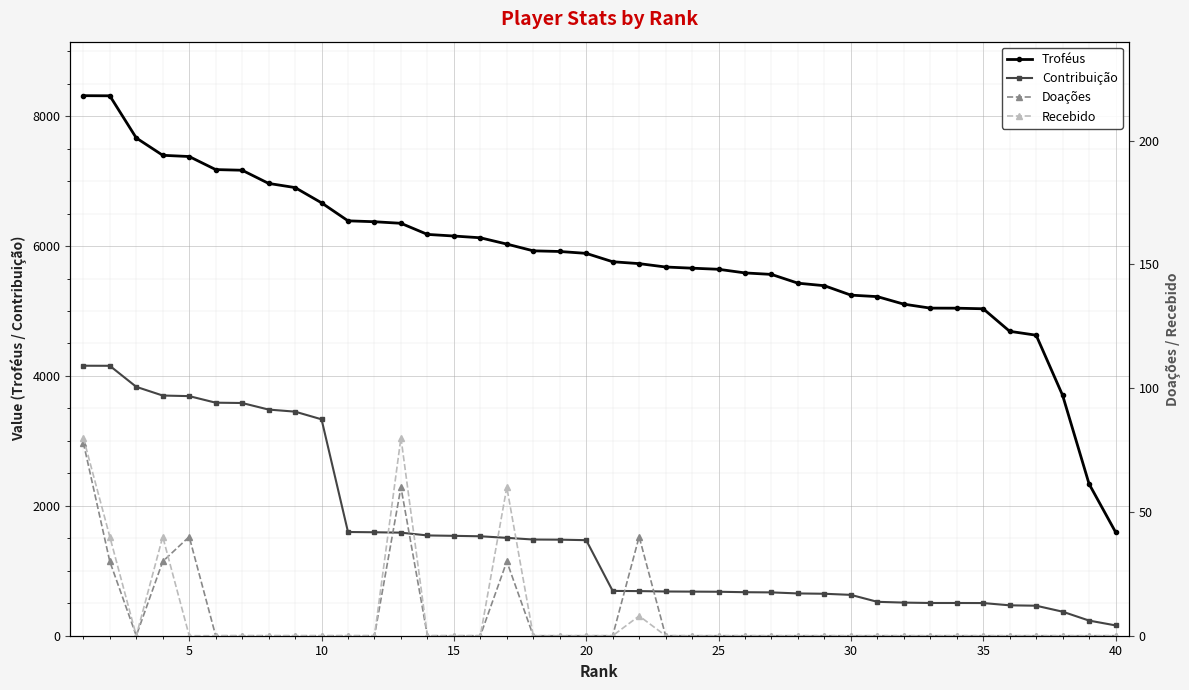

What is the maximum value for Contribuição?

4157